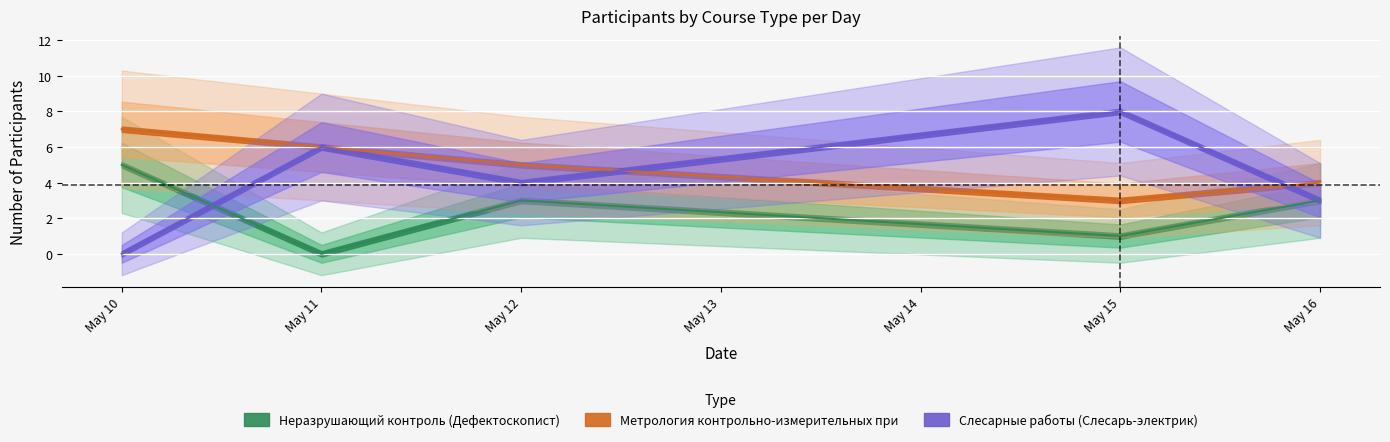

Where does the Слесарные работы (Слесарь-электрик) series first go above 4?

May 11